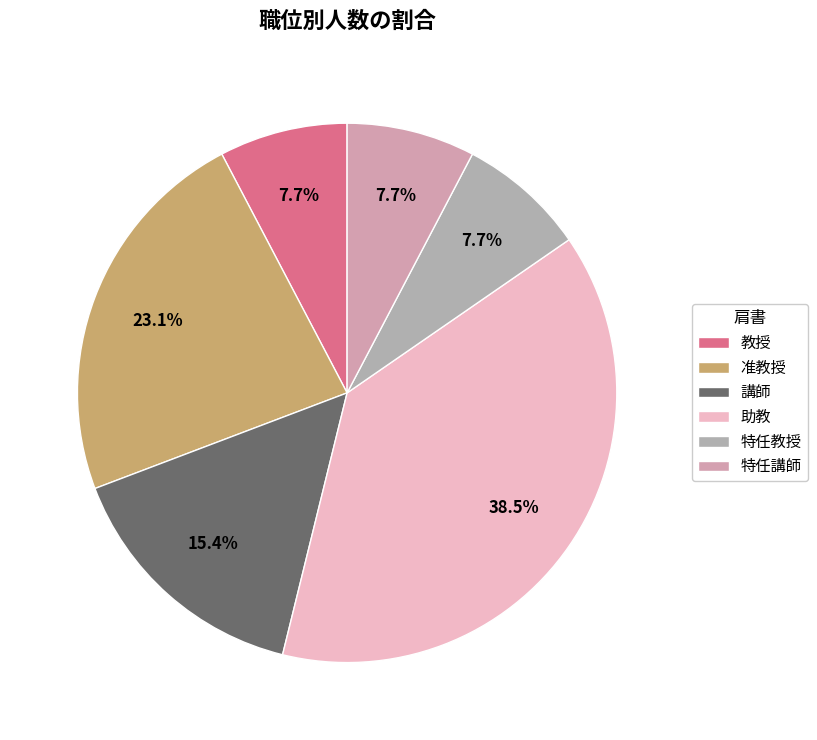

Do 教授 and 特任講師 together represent more than half of the pie?

No